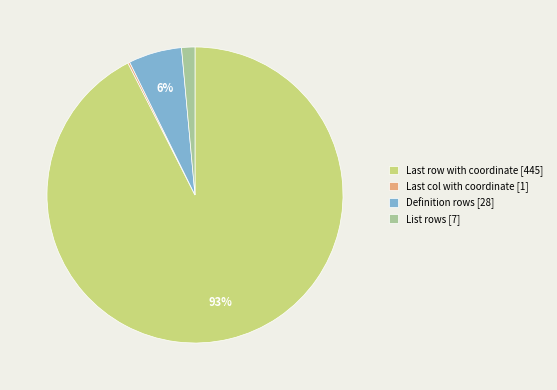

To the nearest percent, what is the average slice percentage?

25%